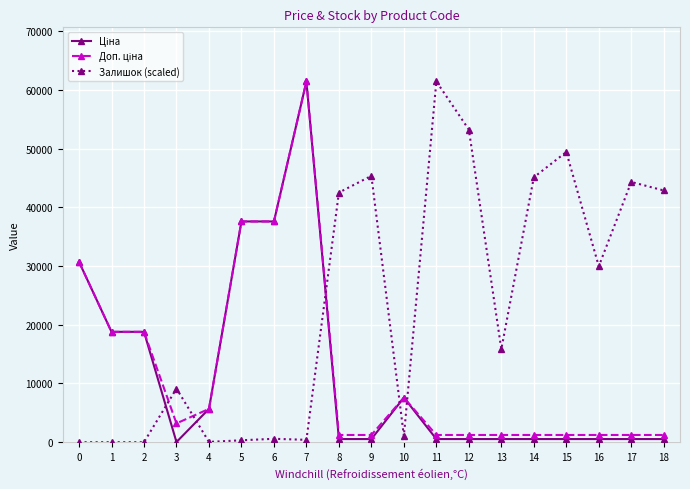

What is the greatest value displayed?

61434.3